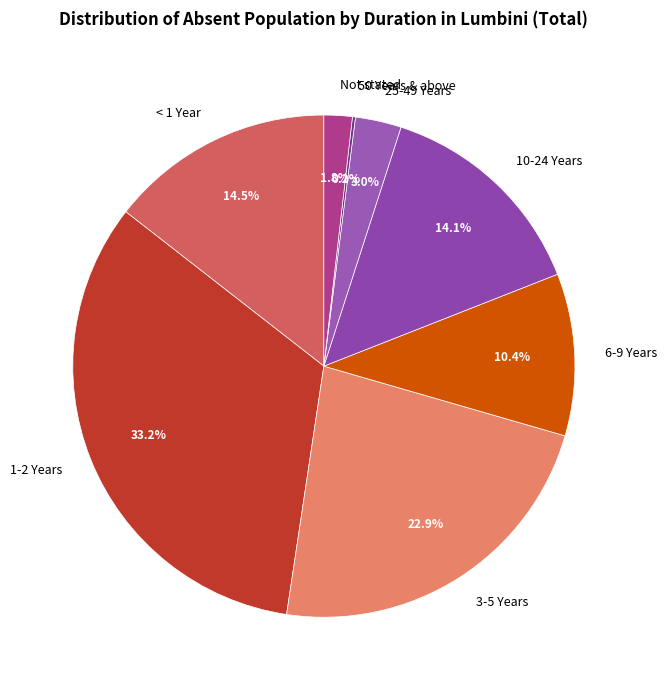

Which slice is the largest?

1-2 Years